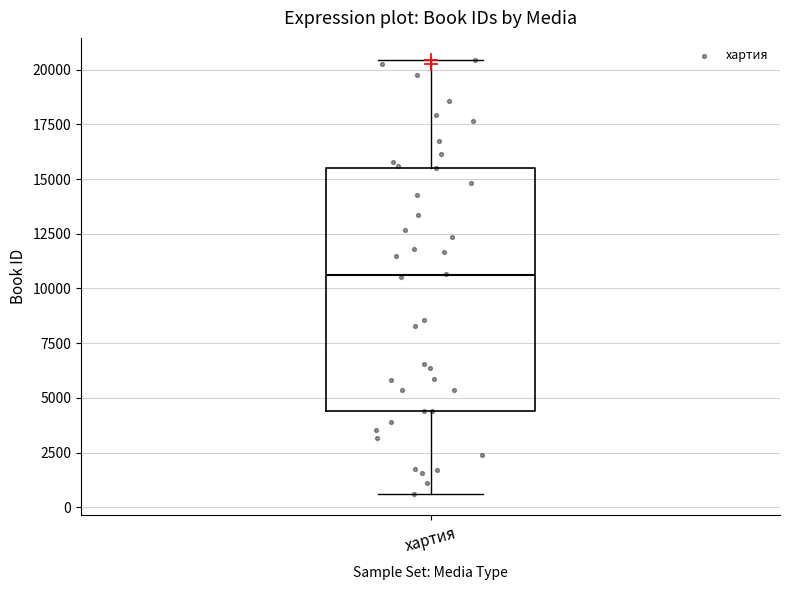

Read this box plot against the y-axis: the position of the median line, the range covered by the box, and the ends of both whiskers. The values are not printed on the chart, so give them approximately, as read against the axis.

median 10500, box 4500 to 15500, whiskers 500 to 20500